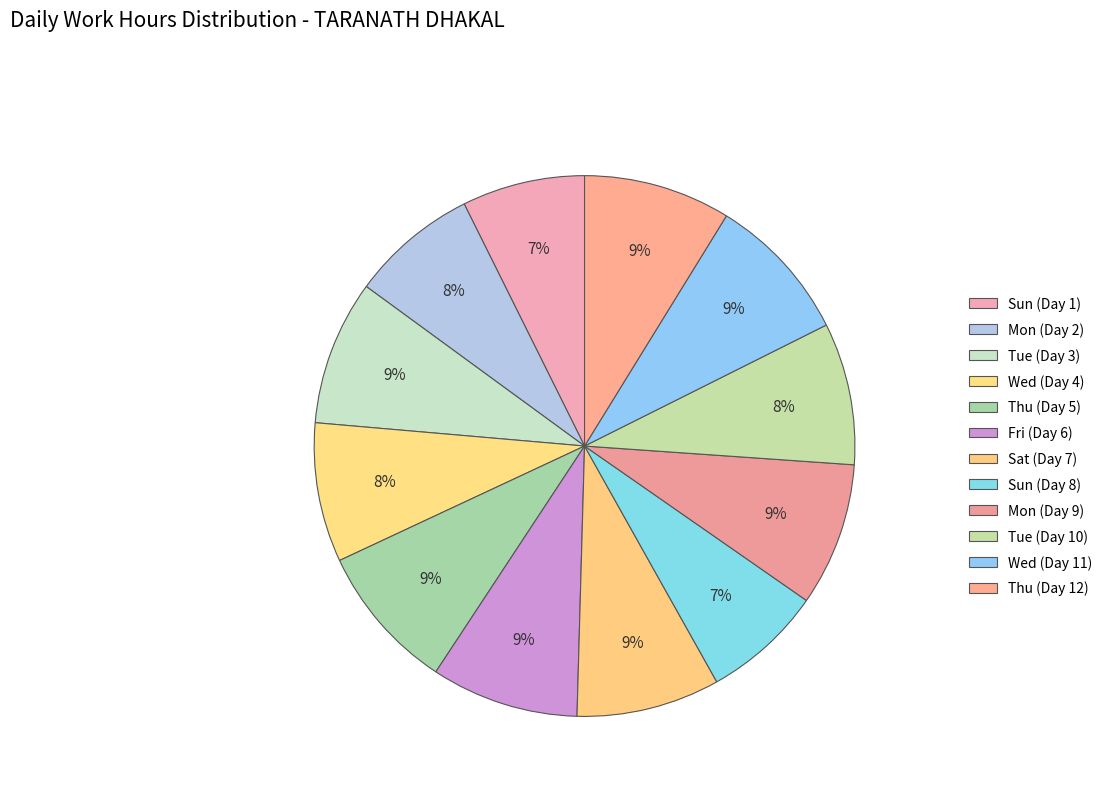

Rank the categories by value from lowest to highest.

Sun (Day 8), Sun (Day 1), Mon (Day 2), Wed (Day 4), Tue (Day 10), Mon (Day 9), Sat (Day 7), Tue (Day 3), Thu (Day 5), Thu (Day 12), Fri (Day 6), Wed (Day 11)